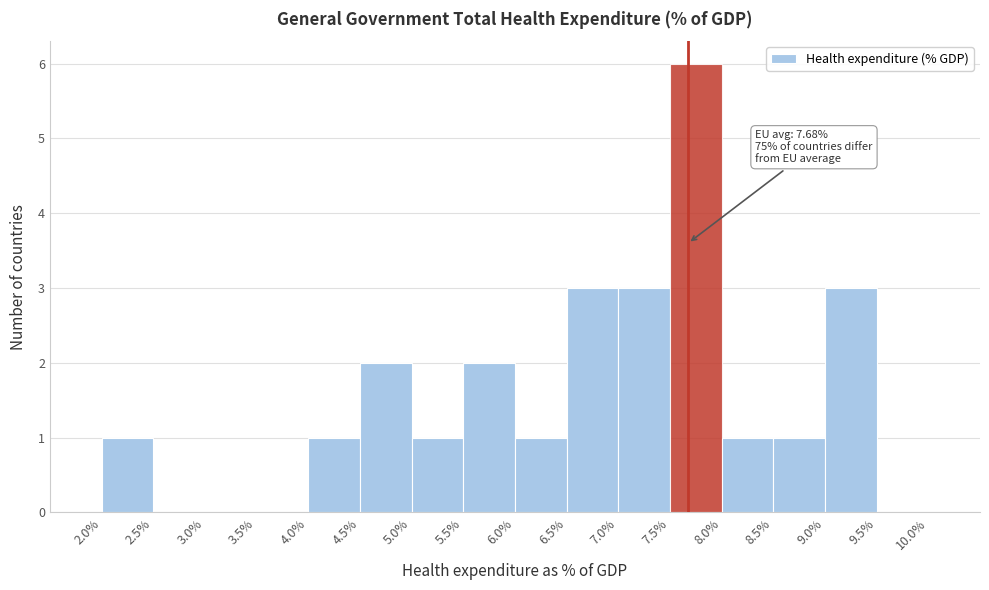

Which range on the x-axis has the tallest bar?

7.5% to 8.0%